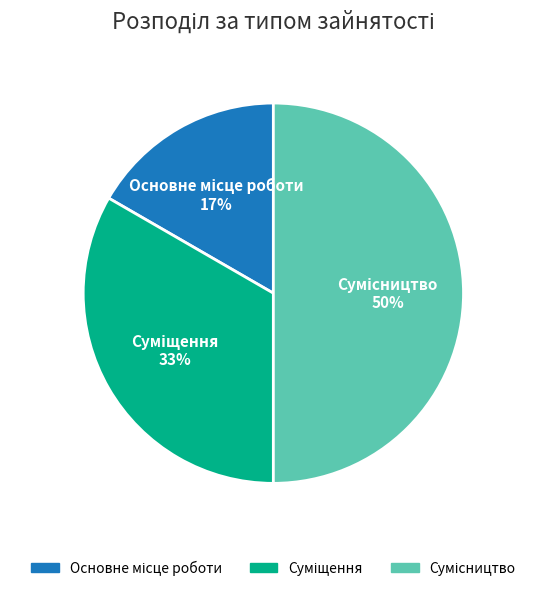

How many segments does this pie chart have?

3